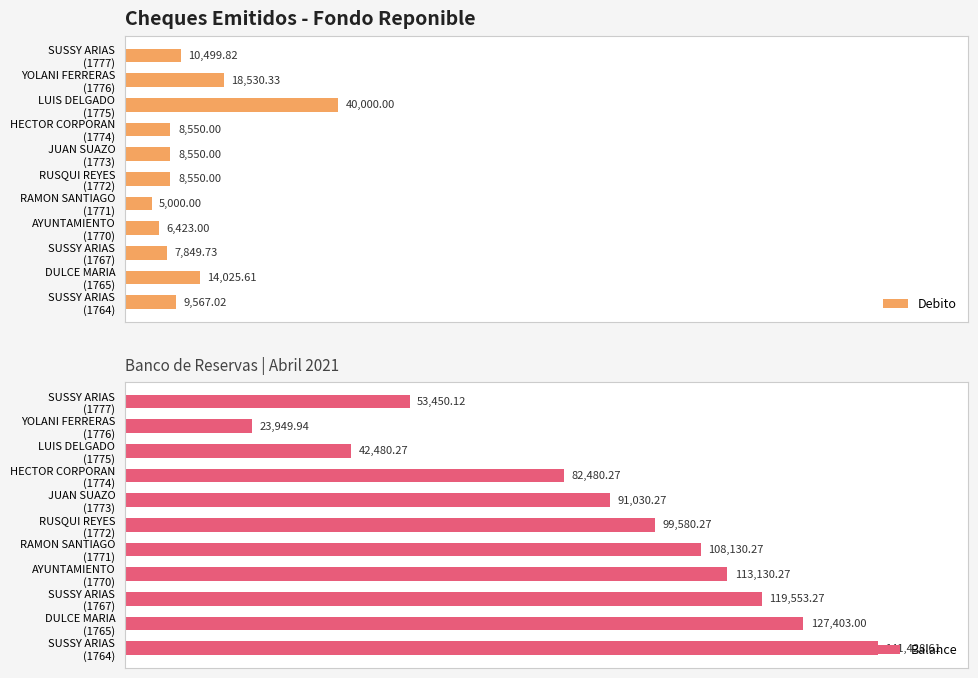

Count the number of categories in the chart.

11